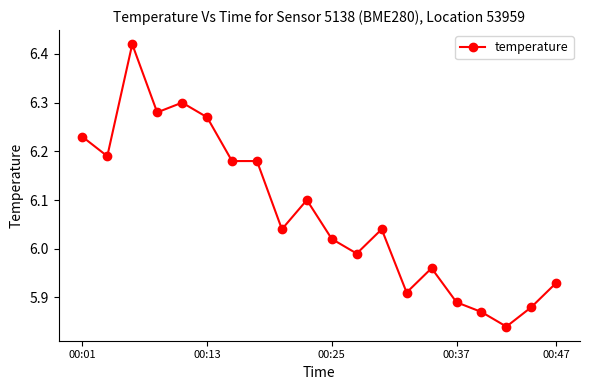

How many lines are shown in the chart?

1